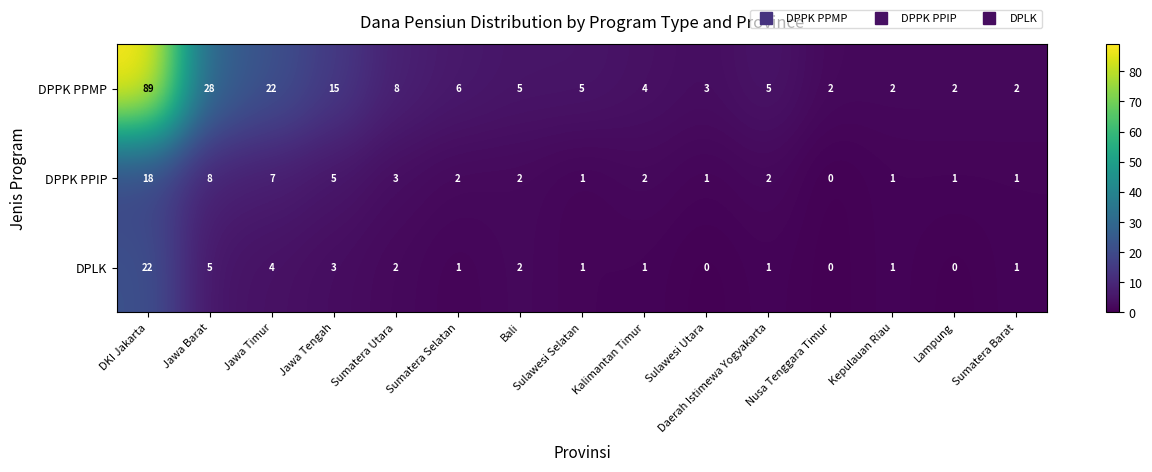

Which series has the largest range (max minus min)?

DPPK PPMP